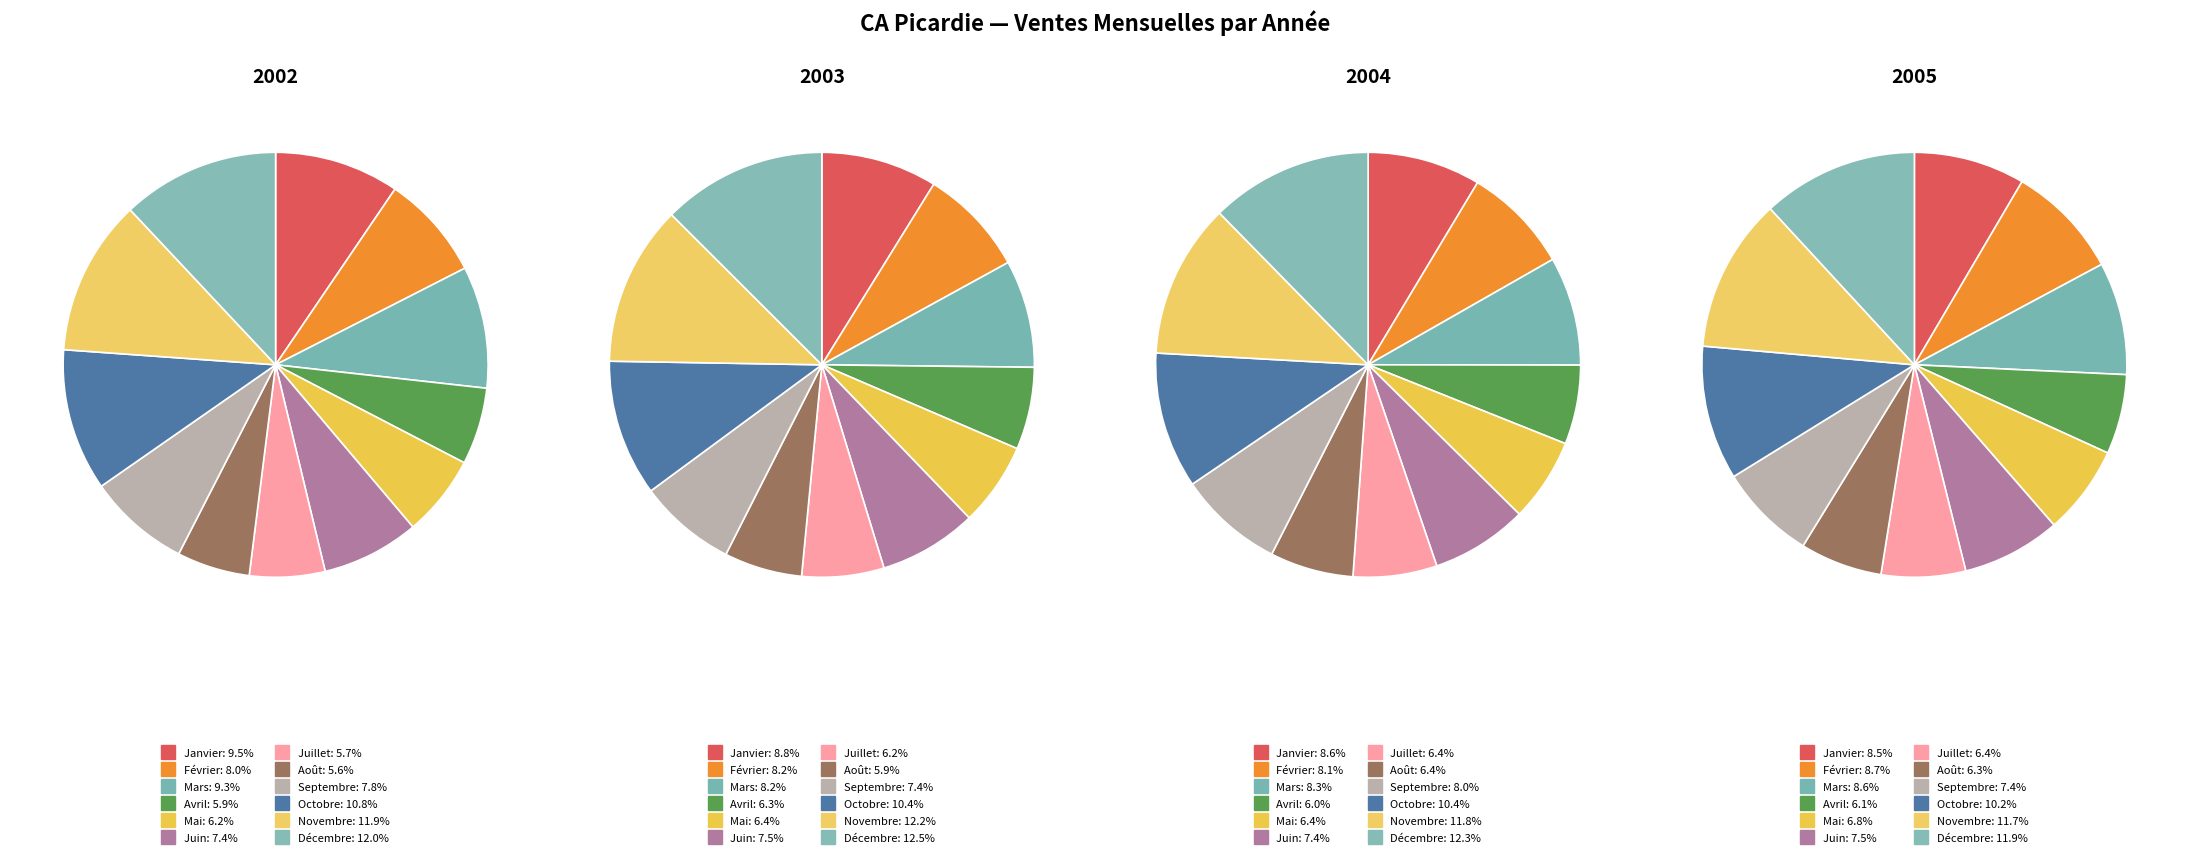

True or false: Mai accounts for 1% of the total.

False